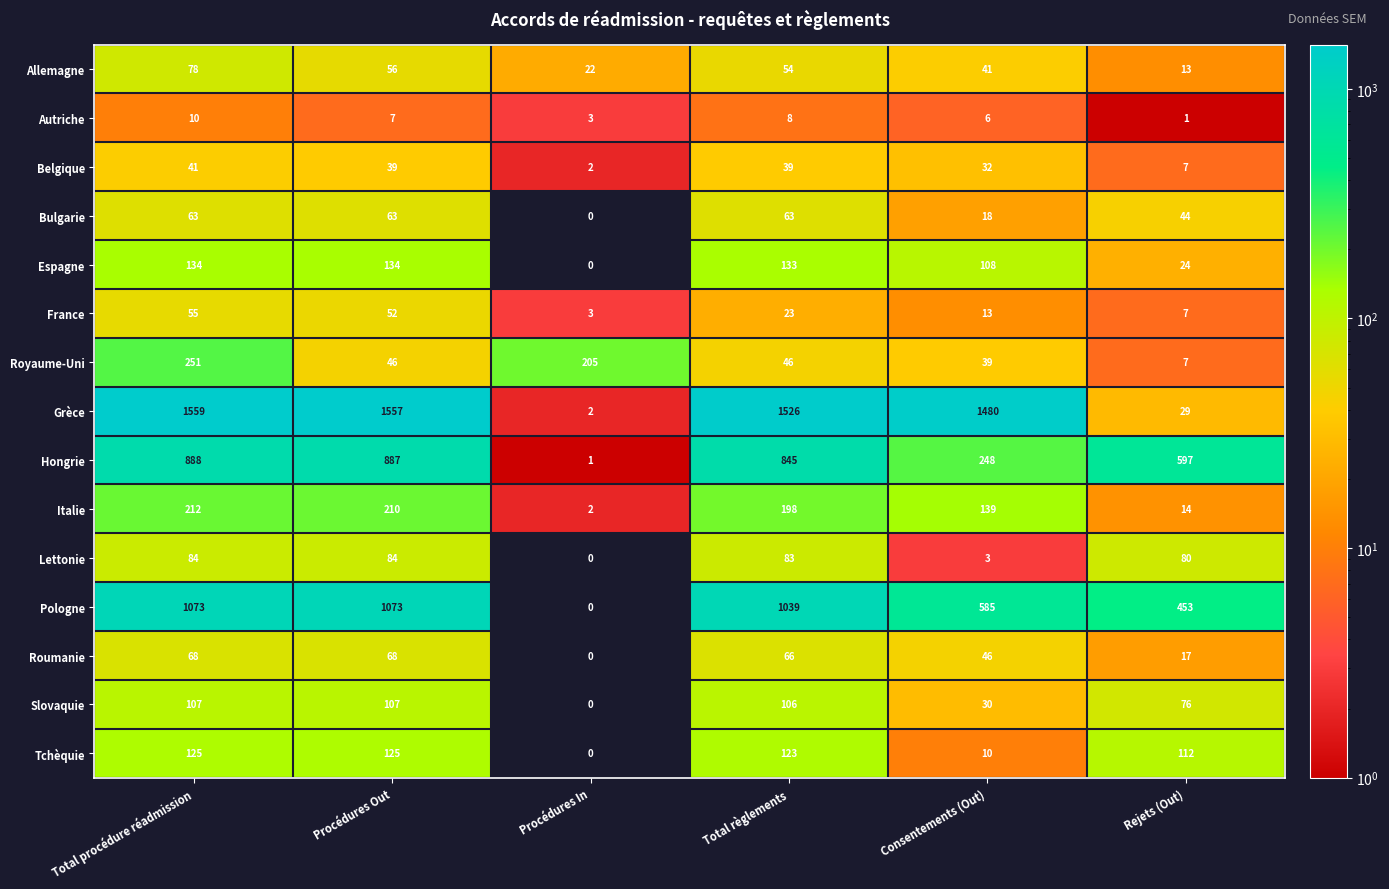

How many series are shown in this chart?

15